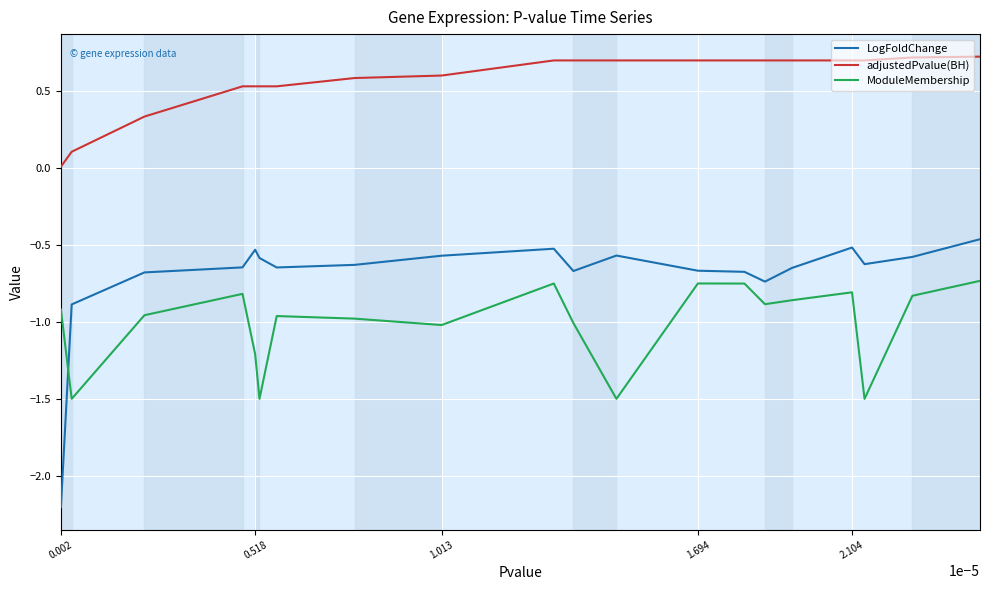

Which series has the largest range (max minus min)?

LogFoldChange